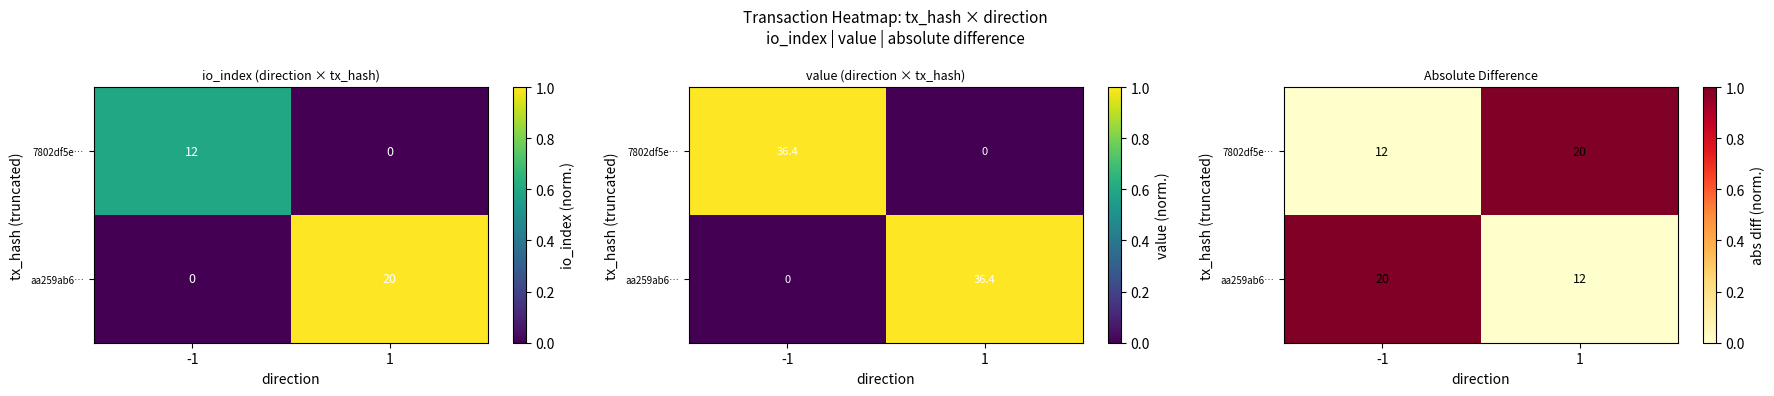

Is the value of aa259ab6… at 1 greater than the value of 7802df5e… at -1?

No